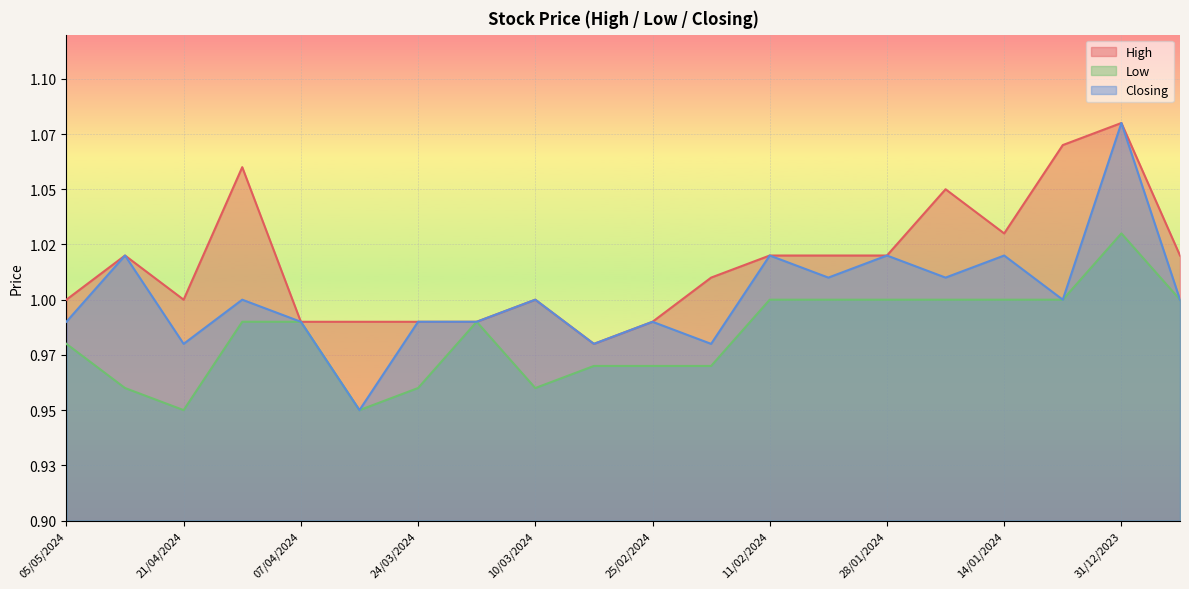

What is the value of the High point at the 20th from the left?

1.0